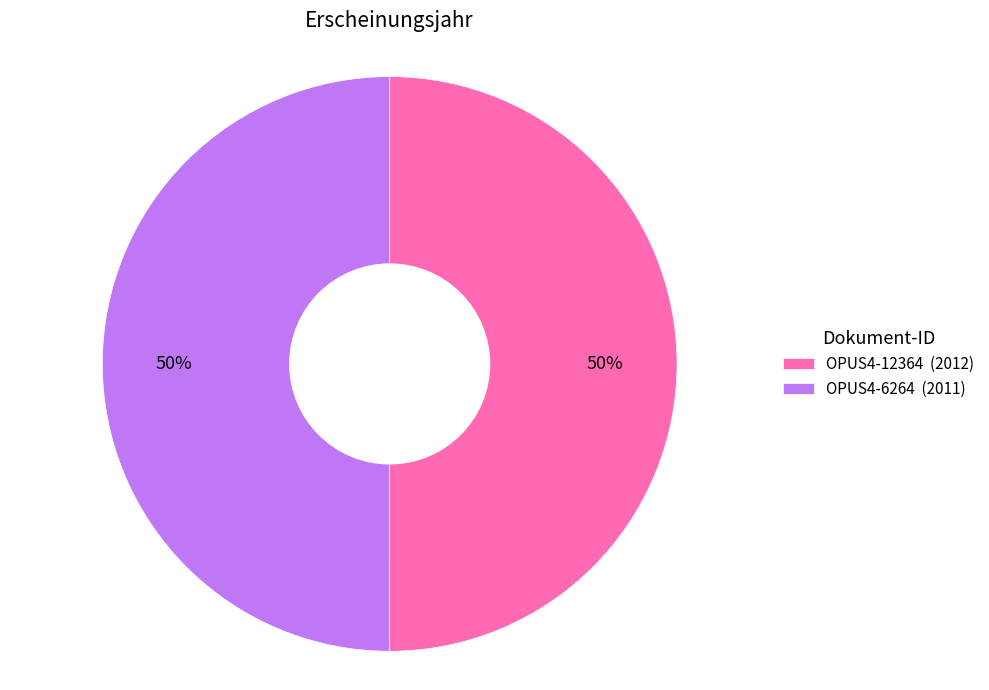

Is it true that OPUS4-6264 is 50% of the pie?

True